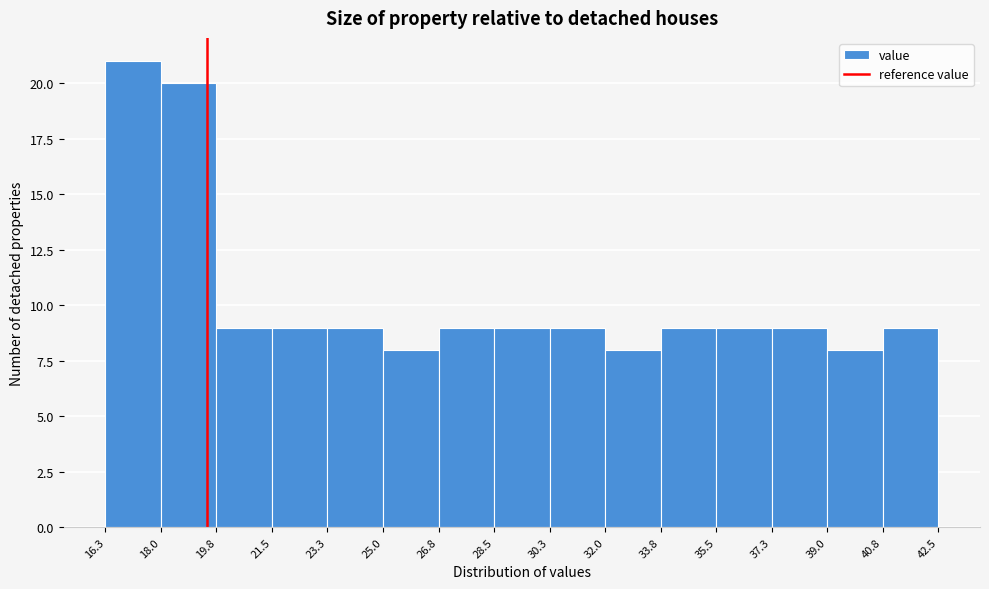

Reading left to right, transcribe this chart: for each bar, give the range it covers on the x-axis and its height. The values are not printed on the chart, so give them approximately, as read against the axis.

16.3 to 18.0: 21
18.0 to 19.8: 20
19.8 to 21.5: 9
21.5 to 23.3: 9
23.3 to 25.0: 9
25.0 to 26.8: 8
26.8 to 28.5: 9
28.5 to 30.3: 9
30.3 to 32.0: 9
32.0 to 33.8: 8
33.8 to 35.5: 9
35.5 to 37.3: 9
37.3 to 39.0: 9
39.0 to 40.8: 8
40.8 to 42.5: 9